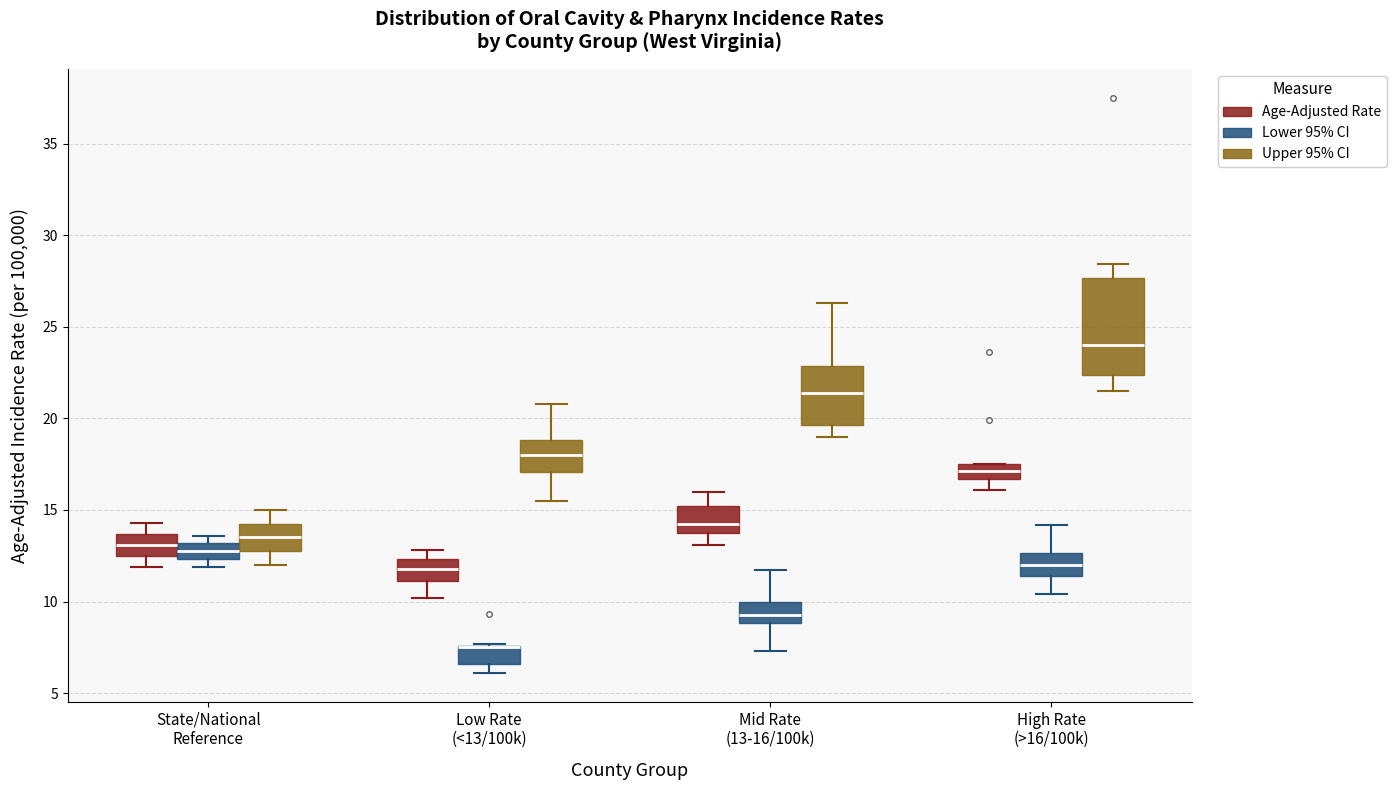

Reading left to right, transcribe this box plot: for each box, give where its median line is, the range the box spans, and where its two whiskers end, as read against the y-axis. The values are not printed on the chart, so give them approximately, as read against the axis.

State/National Reference (Age-Adjusted Rate): median 13.0, box 12.5 to 13.5, whiskers 12.0 to 14.5
State/National Reference (Lower 95% CI): median 13.0 (inside the box), box 12.5 to 13.0, whiskers 12.0 to 13.5
State/National Reference (Upper 95% CI): median 13.5, box 13.0 to 14.5, whiskers 12.0 to 15.0
Low Rate (<13/100k) (Age-Adjusted Rate): median 12.0, box 11.0 to 12.5, whiskers 10.0 to 13.0
Low Rate (<13/100k) (Lower 95% CI): median 7.5 (drawn on the box's upper edge), box 6.5 to 7.5, whiskers 6.0 to 7.5
Low Rate (<13/100k) (Upper 95% CI): median 18.0, box 17.0 to 19.0, whiskers 15.5 to 21.0
Mid Rate (13-16/100k) (Age-Adjusted Rate): median 14.5, box 13.5 to 15.0, whiskers 13.0 to 16.0
Mid Rate (13-16/100k) (Lower 95% CI): median 9.5, box 9.0 to 10.0, whiskers 7.5 to 11.5
Mid Rate (13-16/100k) (Upper 95% CI): median 21.5, box 19.5 to 23.0, whiskers 19.0 to 26.5
High Rate (>16/100k) (Age-Adjusted Rate): median 17.0, box 16.5 to 17.5, whiskers 16.0 to 17.5
High Rate (>16/100k) (Lower 95% CI): median 12.0, box 11.5 to 12.5, whiskers 10.5 to 14.0
High Rate (>16/100k) (Upper 95% CI): median 24.0, box 22.5 to 27.5, whiskers 21.5 to 28.5